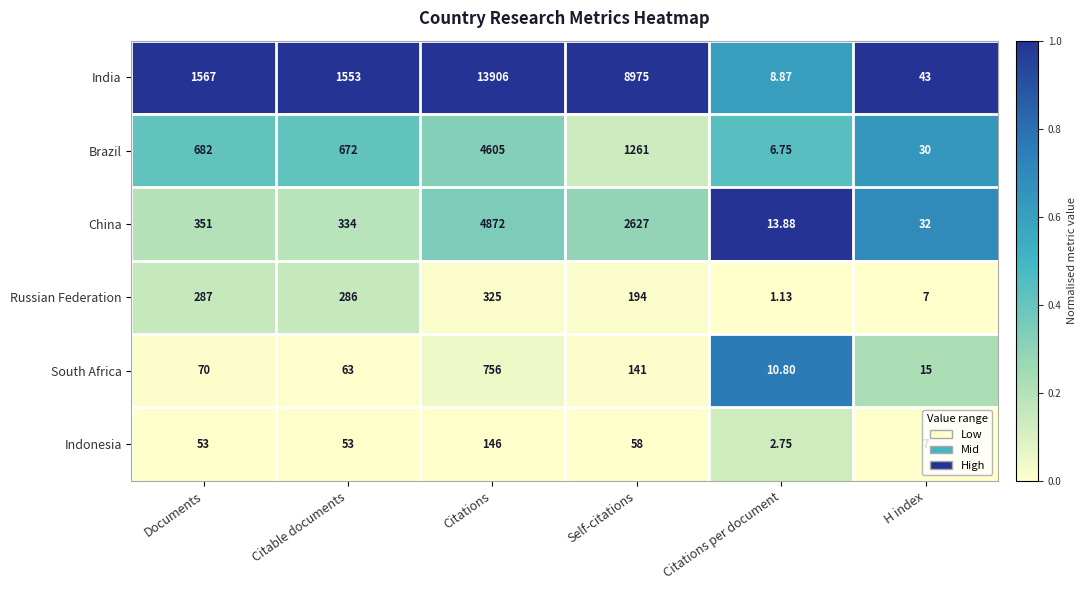

Which series changed the most between Citable documents and Self-citations?

India